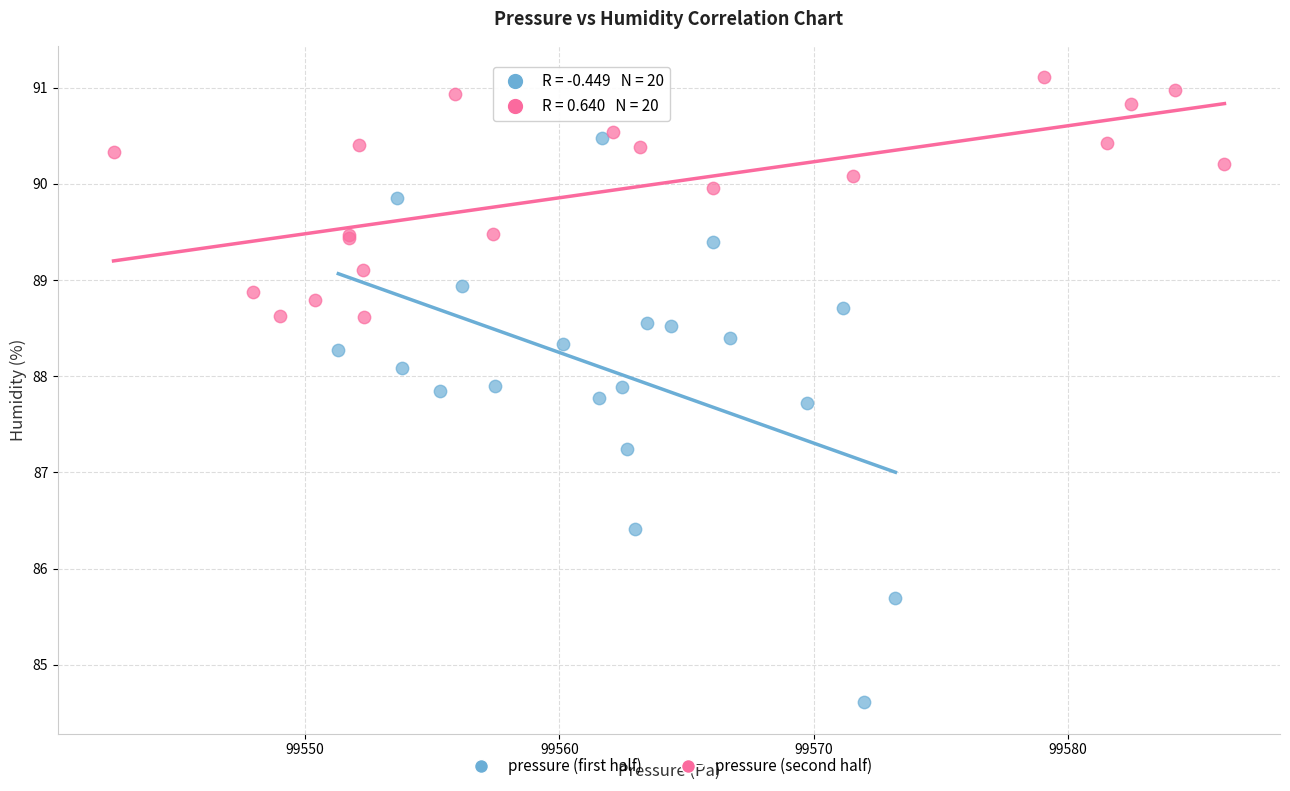

Which series reaches the minimum Y coordinate?

pressure (first half)